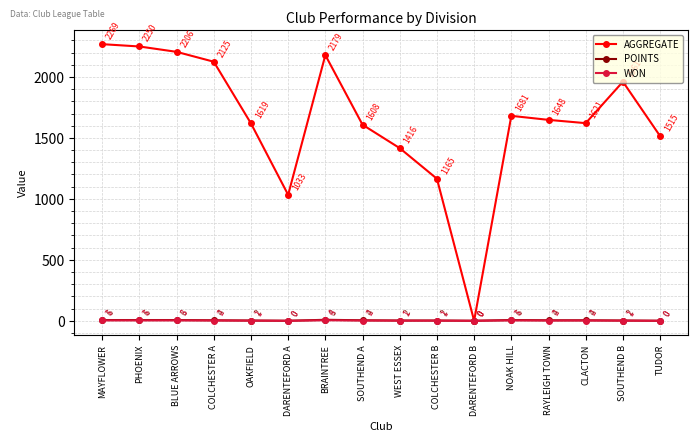

What is the label of the 4th point from the left?

COLCHESTER A